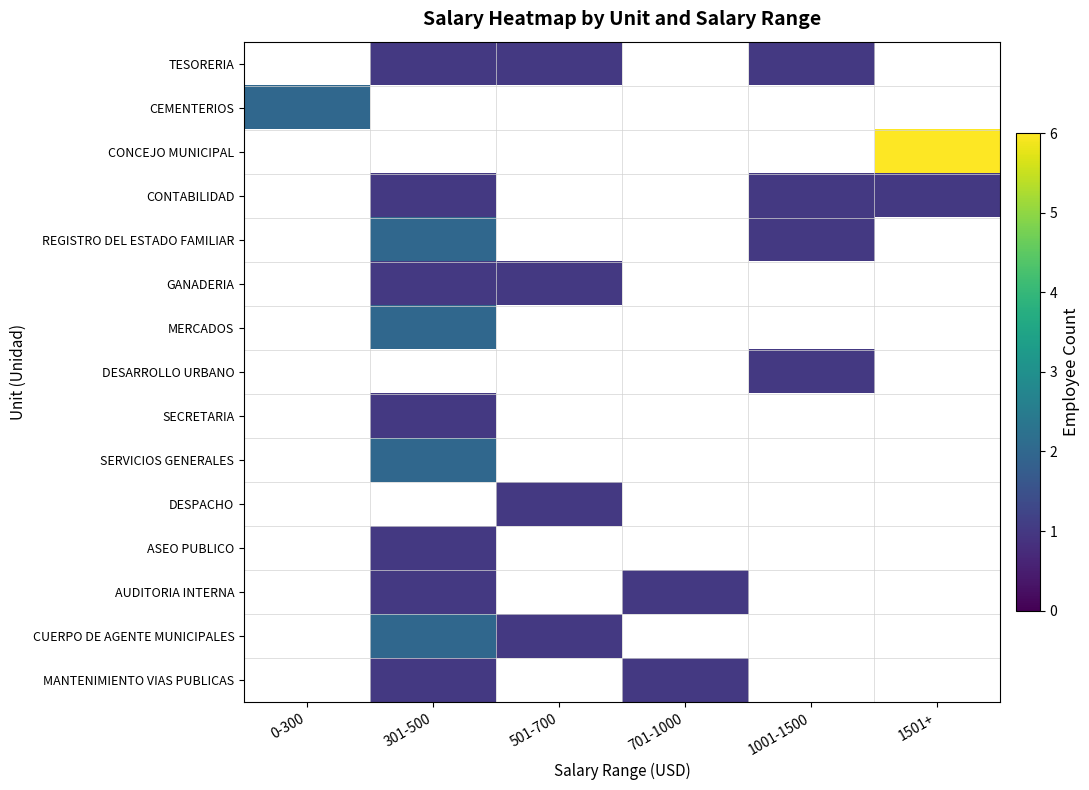

Which has a higher value, 1501+ or 301-500?

301-500